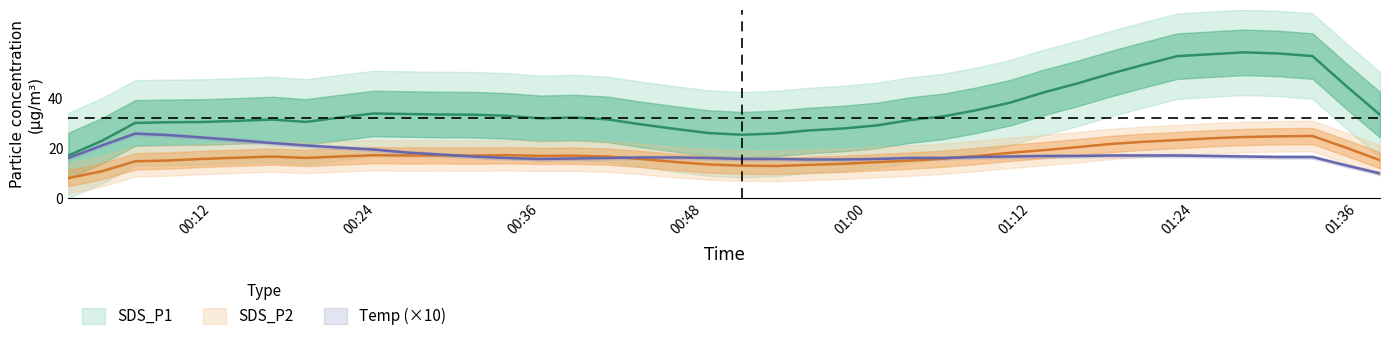

Rank the series by their average value, from highest to lowest.

SDS_P1, SDS_P2, Temp